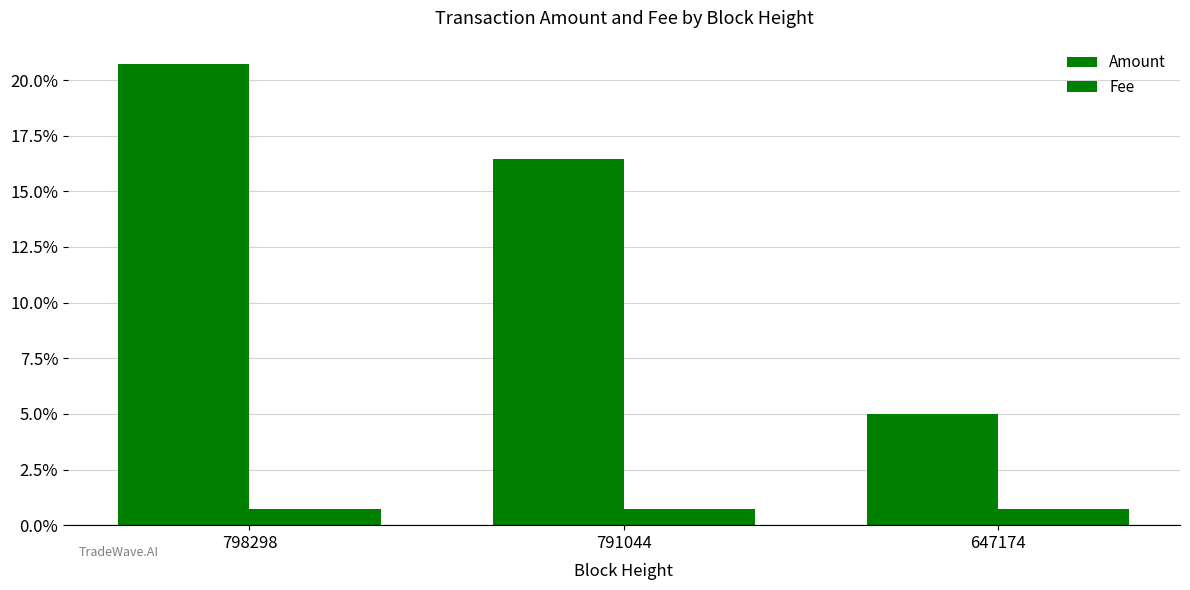

Reading left to right, extract all data points from this chart.

Amount: 0.2	0.2	0.1
Fee: 0.0	0.0	0.0